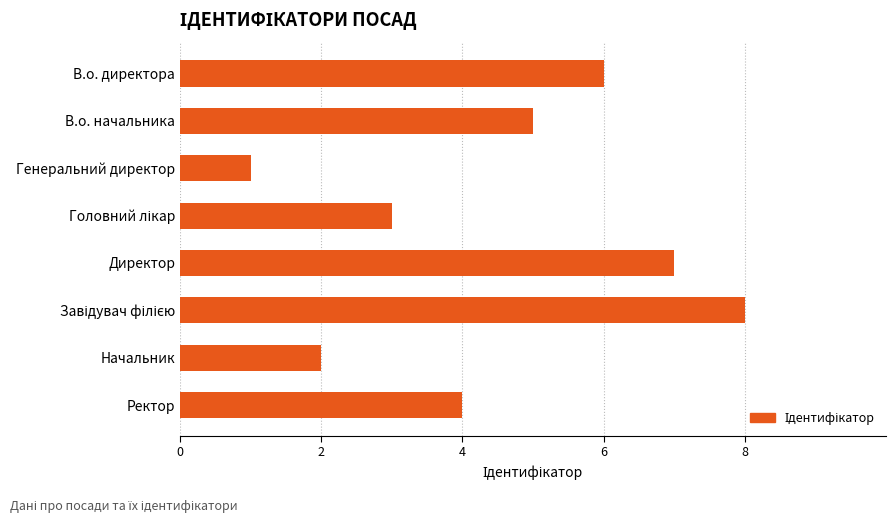

What is the maximum value shown in the chart?

8